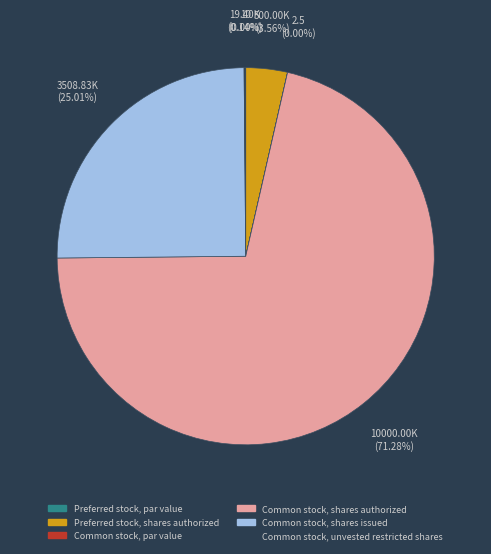

Is there a majority slice in this chart?

Yes